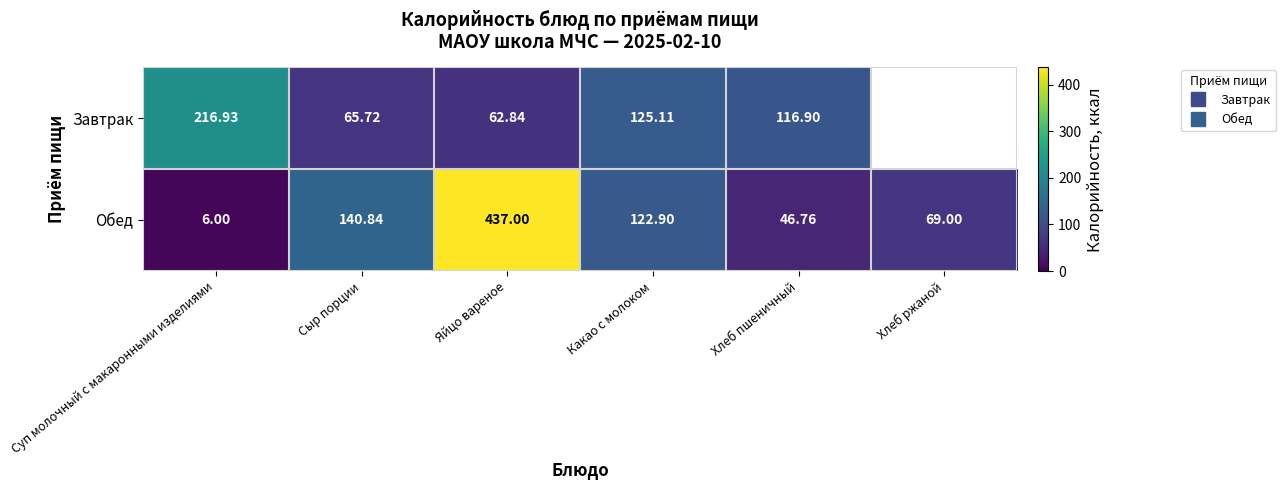

Between Хлеб пшеничный and Хлеб ржаной, which series saw the biggest shift?

Обед